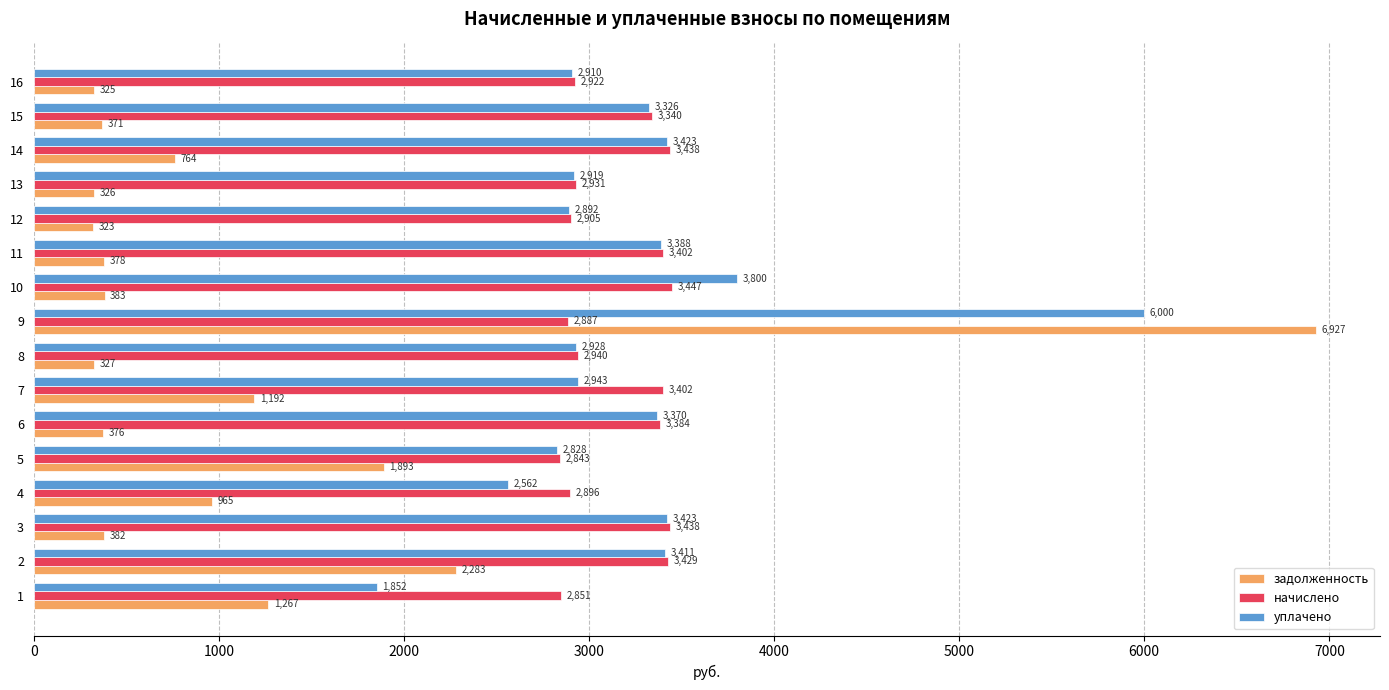

How many data points in уплачено are less than 3325?

8